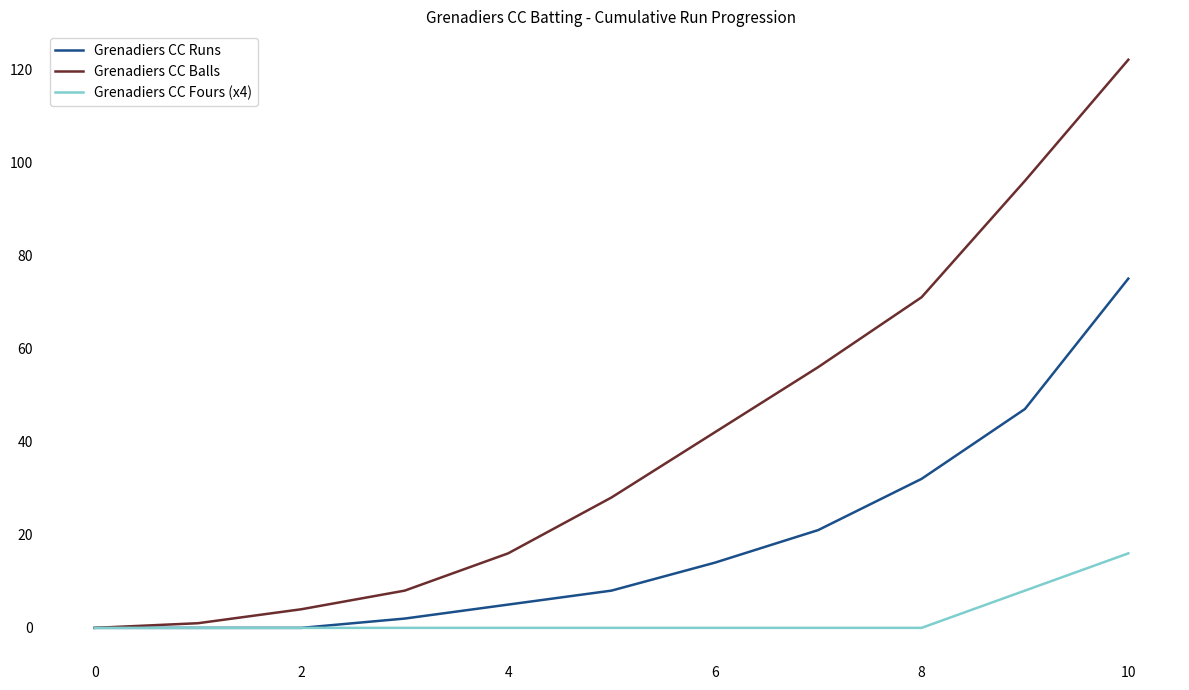

Which series has the largest total across all categories?

Grenadiers CC Balls